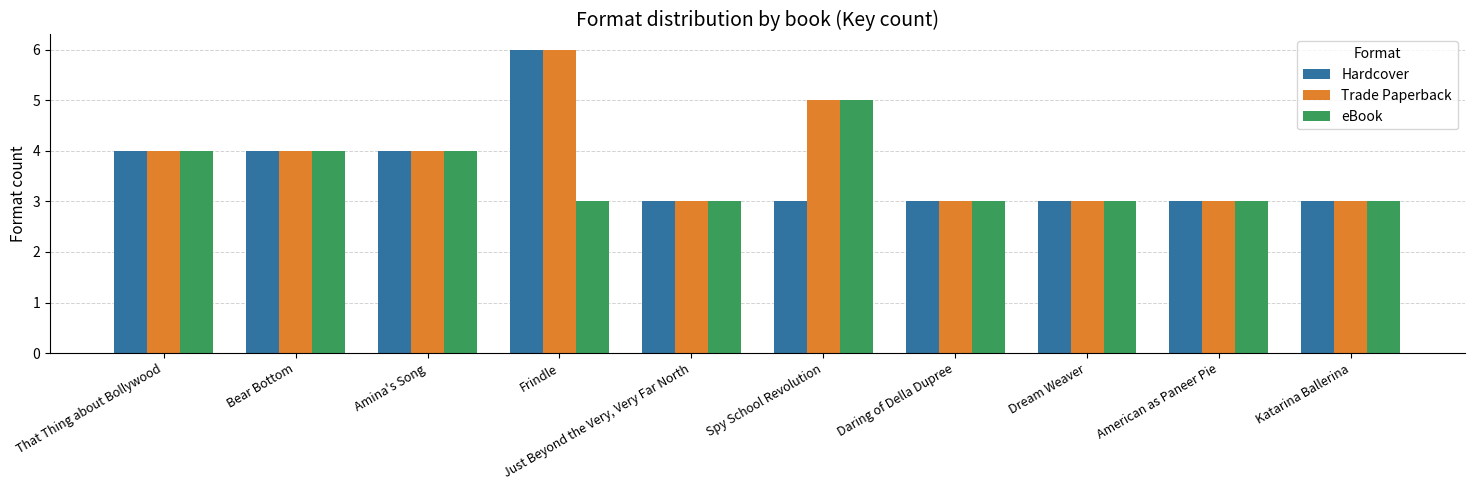

How many groups of bars are there?

10